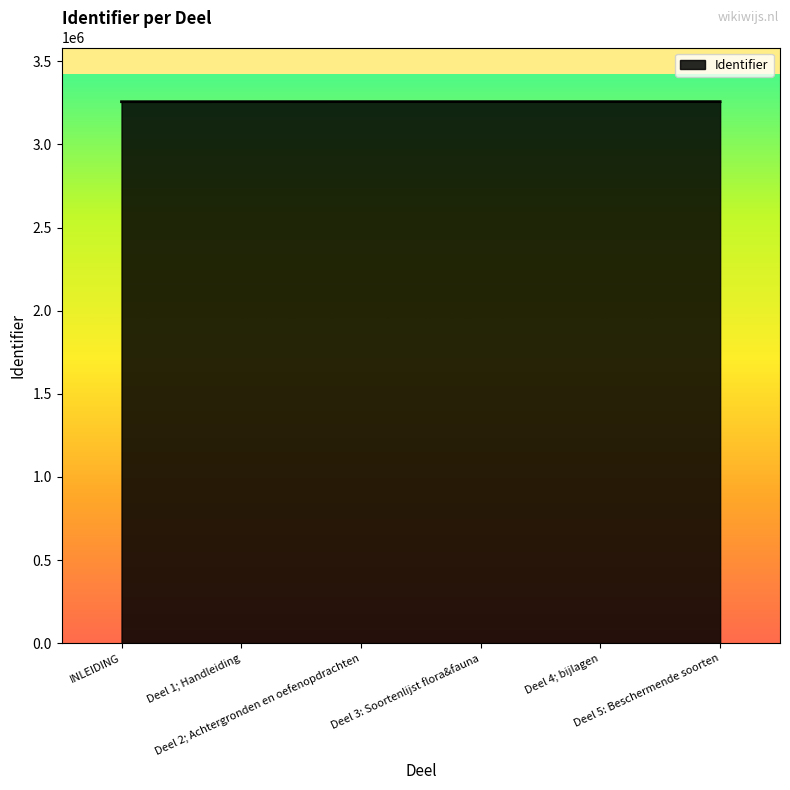

What is the greatest value displayed?

3257597